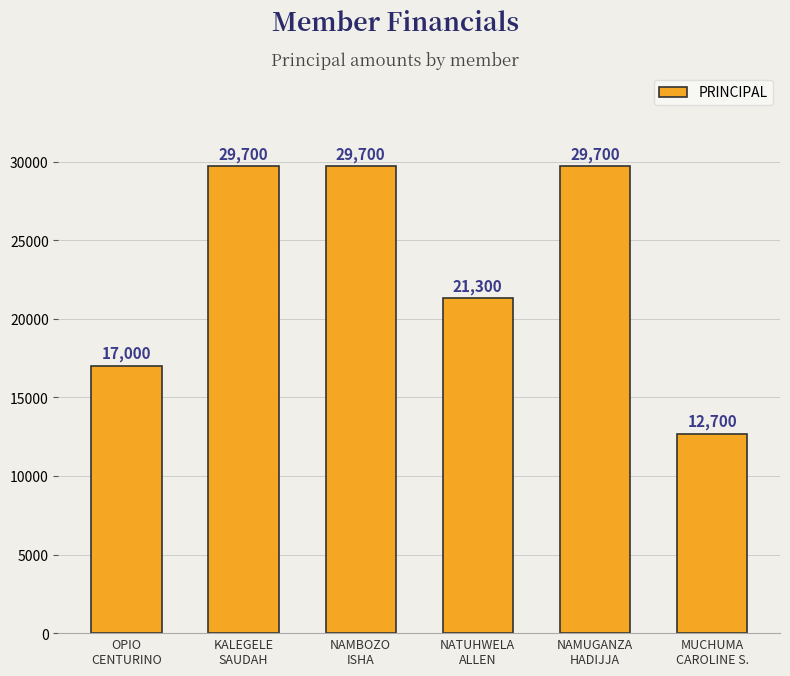

What is the maximum value shown in the chart?

29700